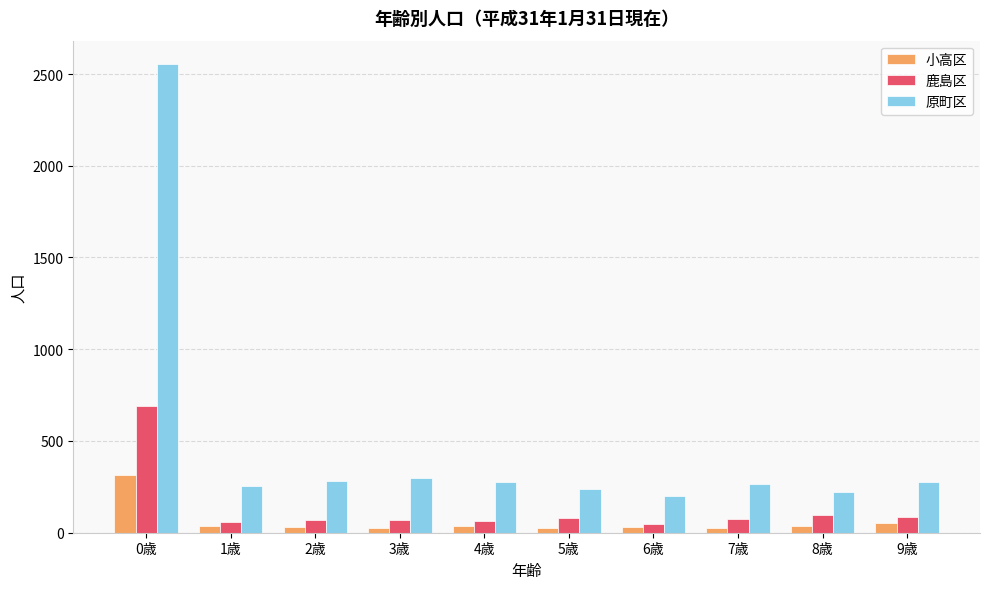

What is the maximum value shown in the chart?

2554